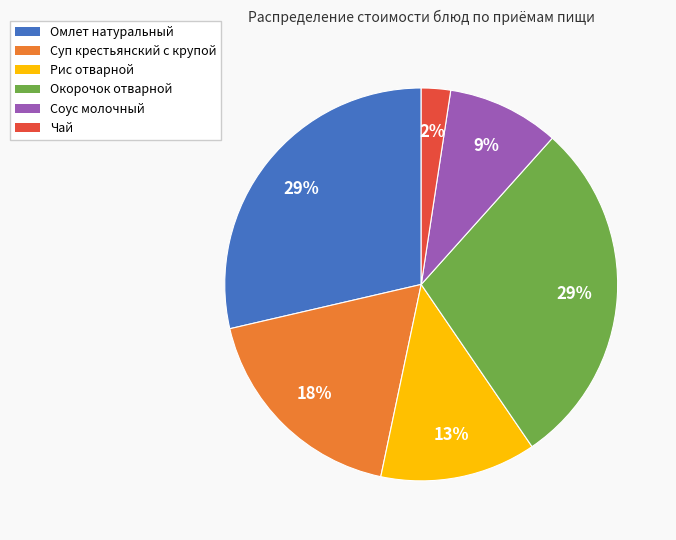

True or false: Суп крестьянский с крупой accounts for 11% of the total.

False